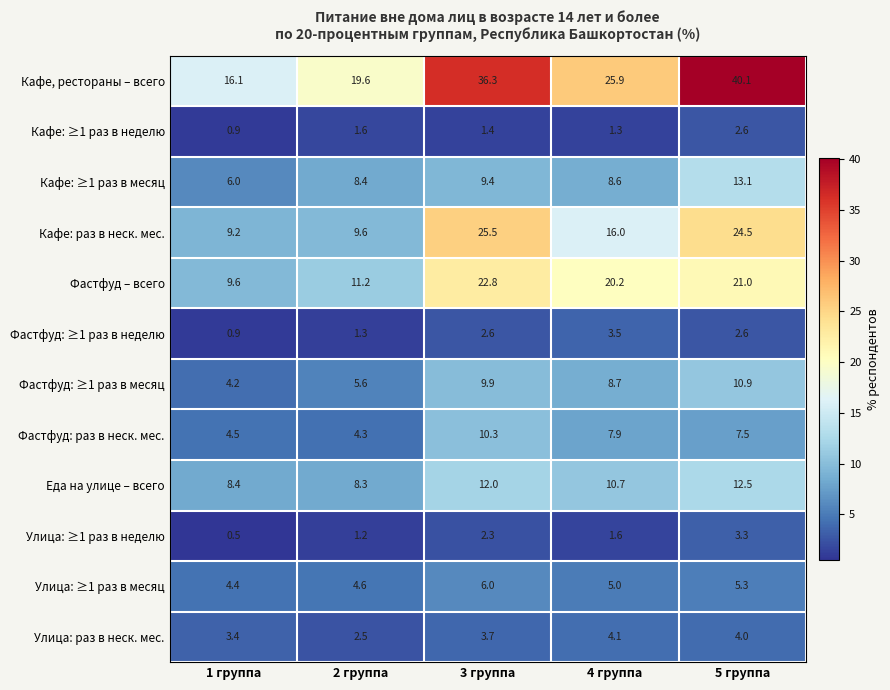

Count the number of categories in the chart.

5